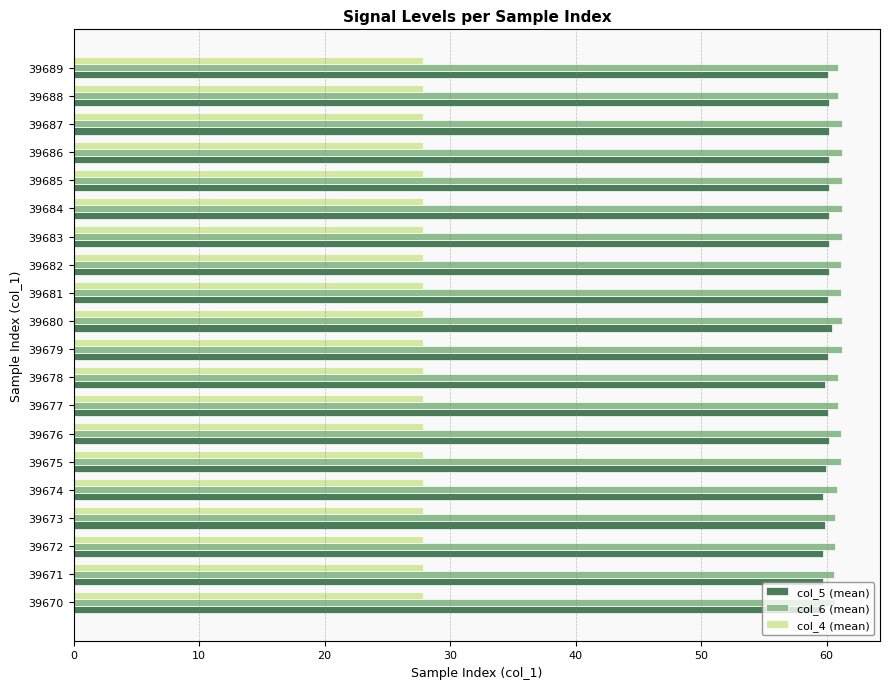

At how many categories does at least one series exceed 57?

20